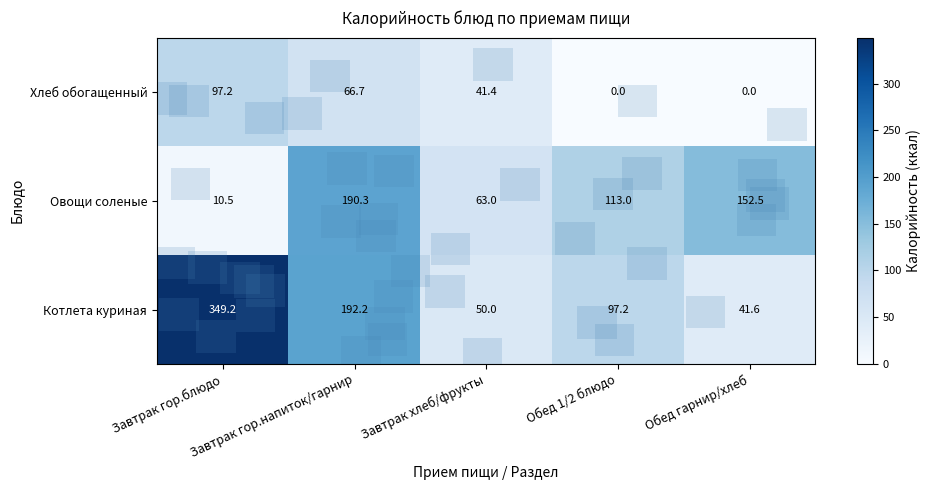

What is the average value of the Котлета куриная series?

146.0